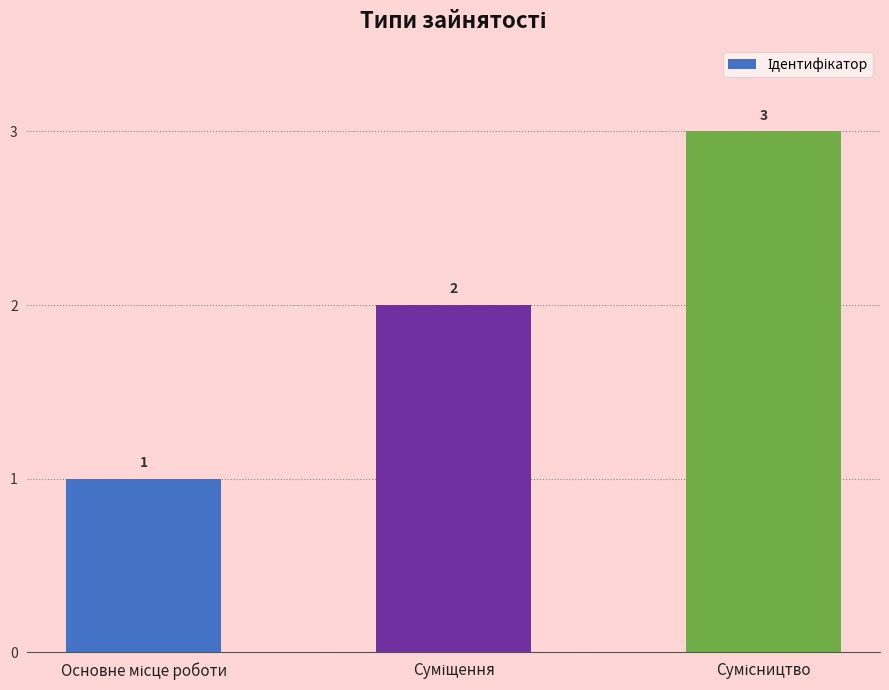

What is the value of the 3rd bar from the left?

3